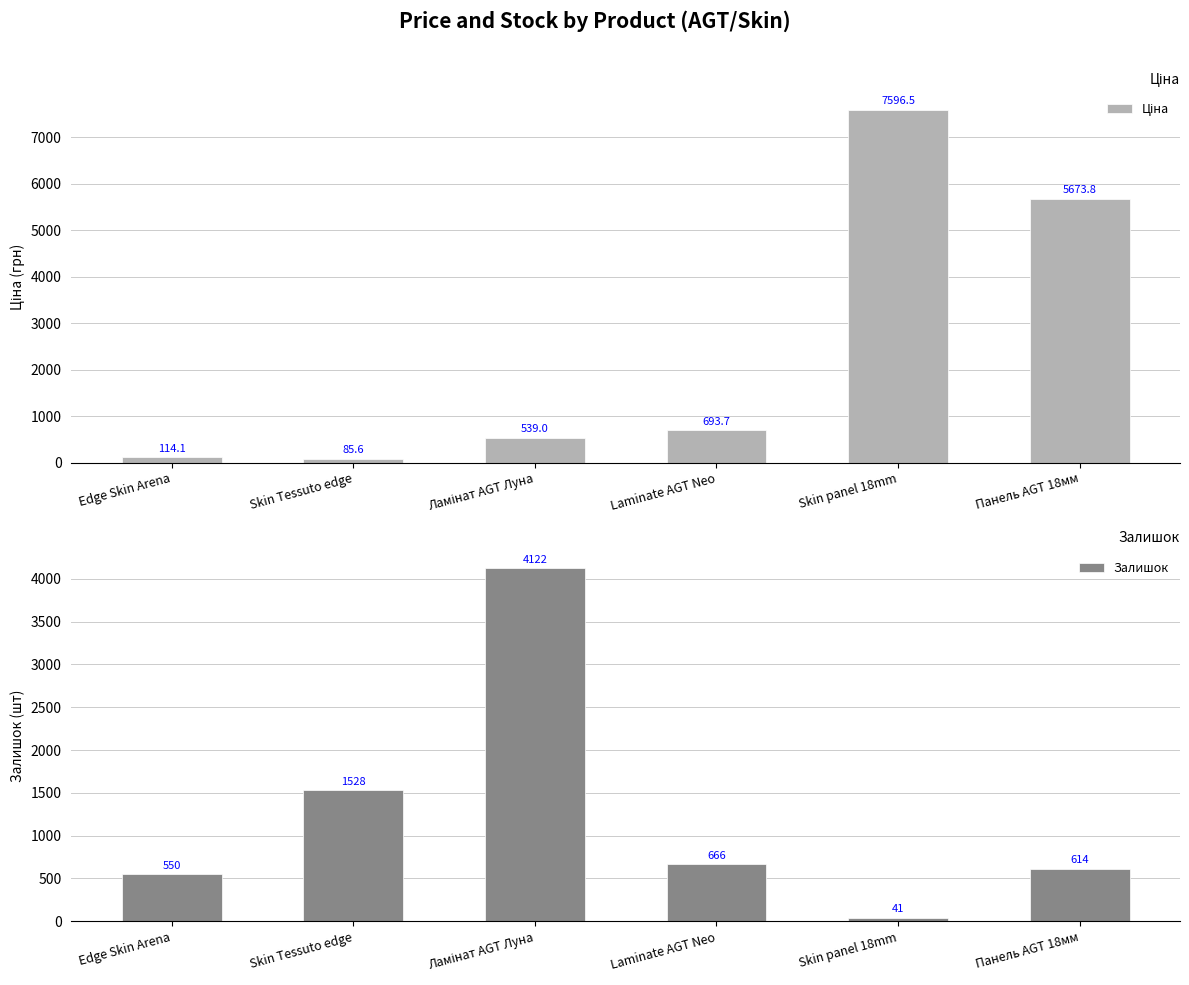

What is the value of the Ціна bar at the 2nd from the left?

85.6